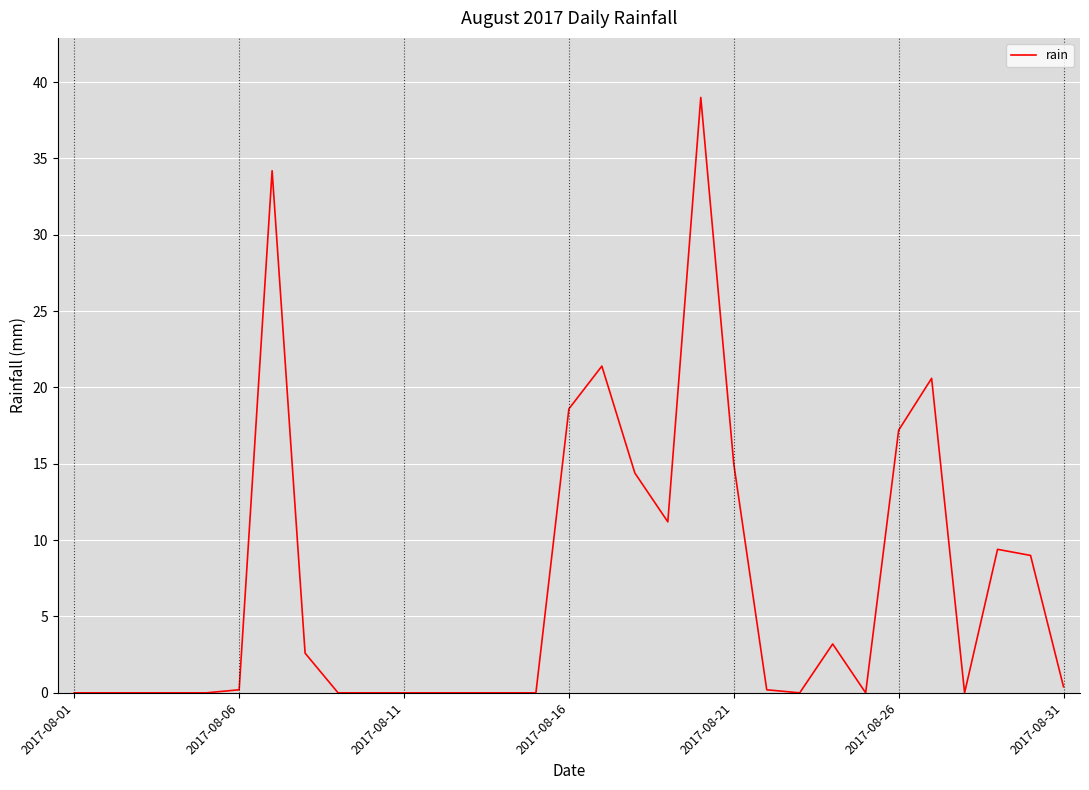

What is the greatest value displayed?

39.0